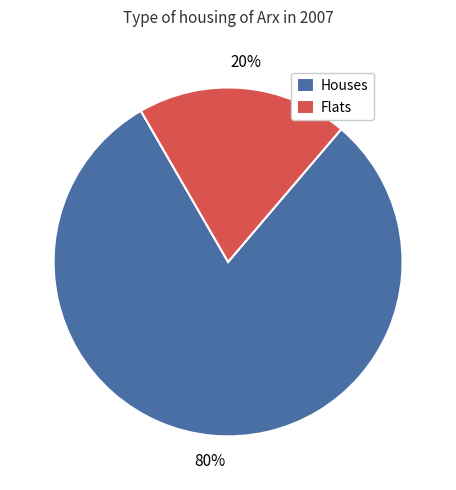

Does any single category account for the majority?

Yes